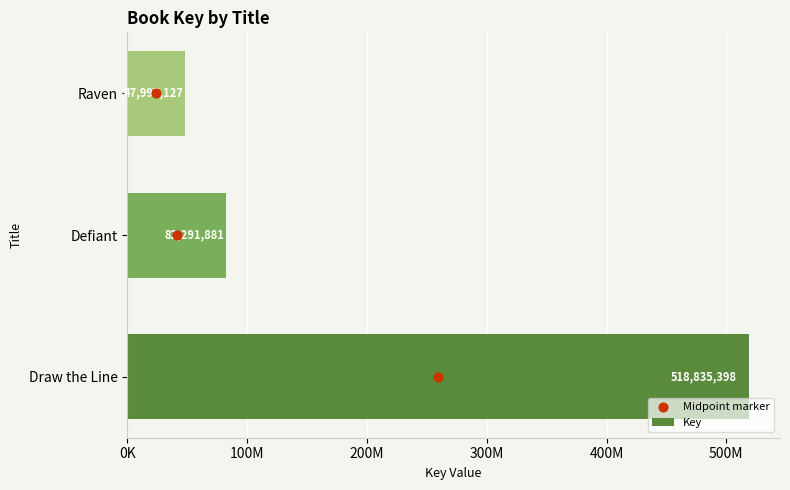

Which series reaches the minimum Y coordinate?

Midpoint marker